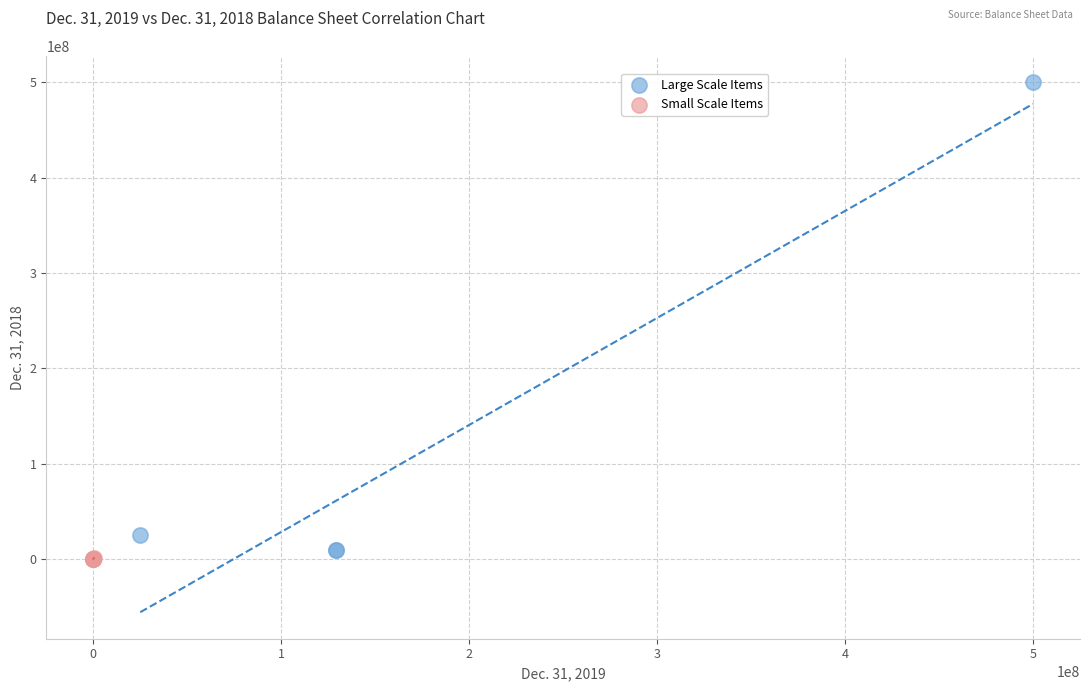

Which series contains the highest Y value?

Large Scale Items